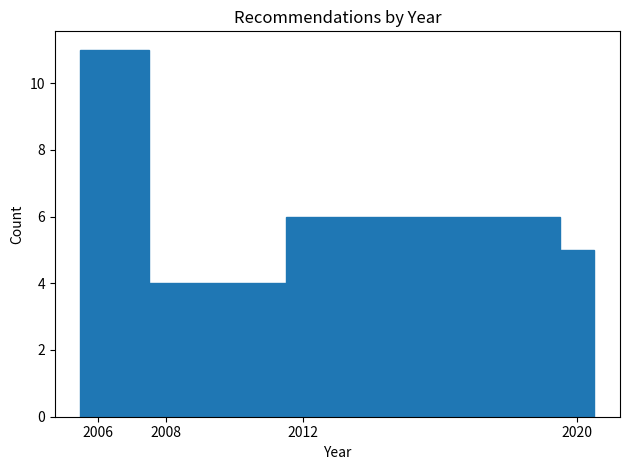

How tall is the bar that spans 2005.5 to 2007.5 on the x-axis? Neither the bar edges nor the heights are printed on the chart, so give them approximately, as read against the axes.

11